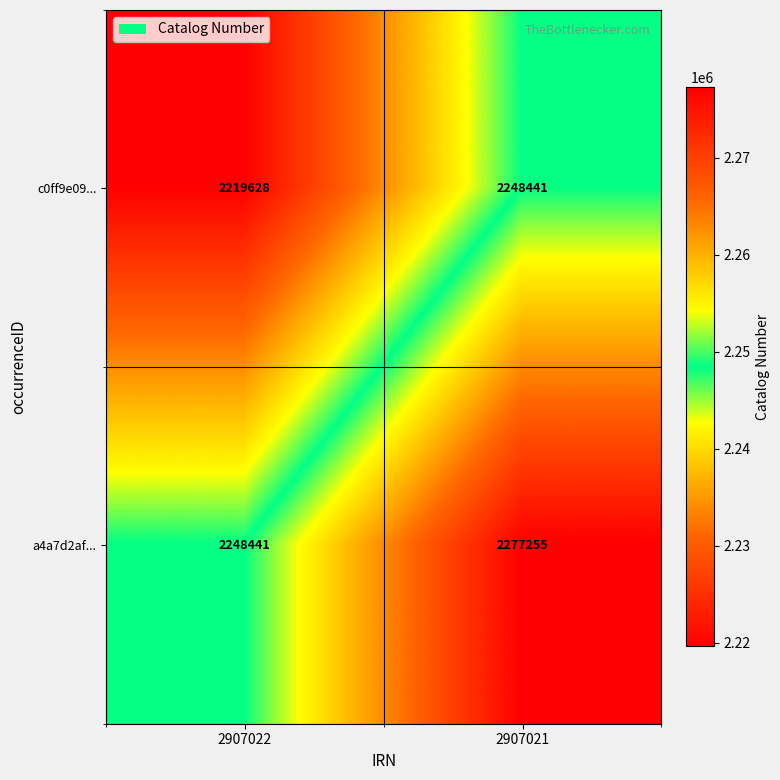

What is the difference between the highest and lowest values at 2907022?

28813